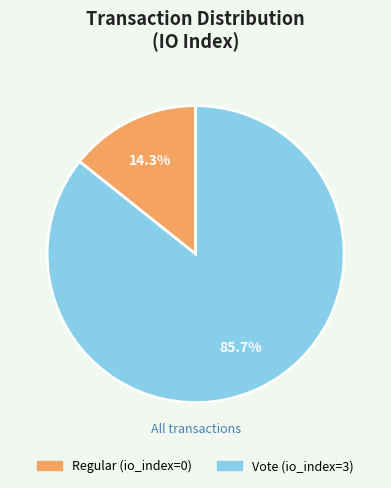

What is the smallest slice in the pie chart?

Regular